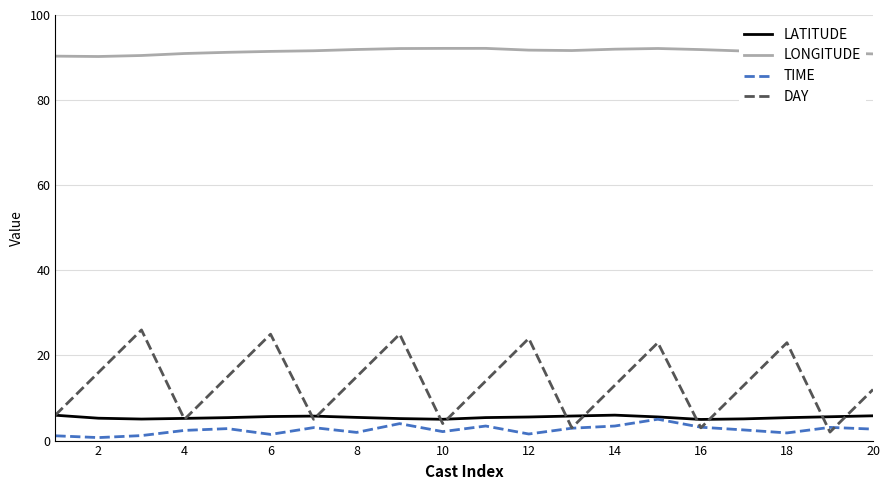

Which series has the largest range (max minus min)?

DAY